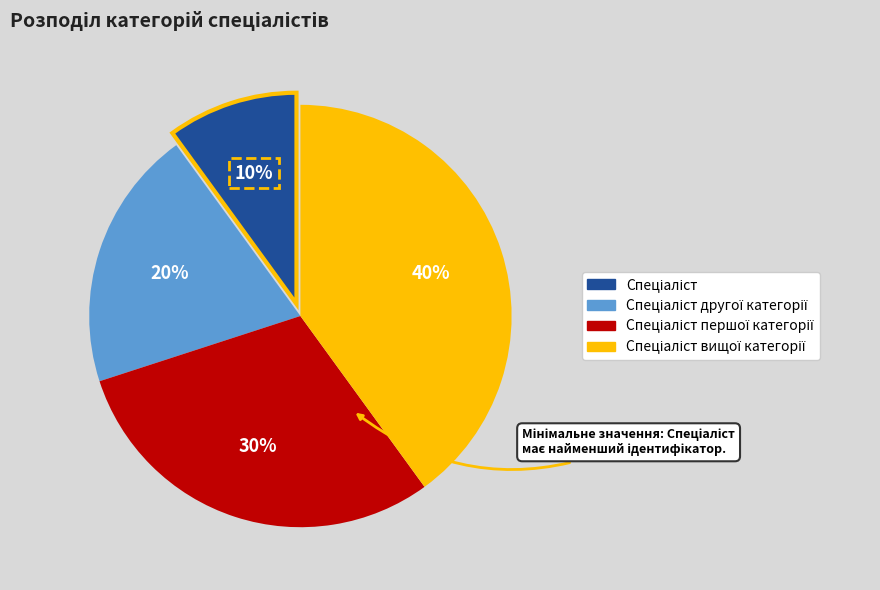

How many segments does this pie chart have?

4